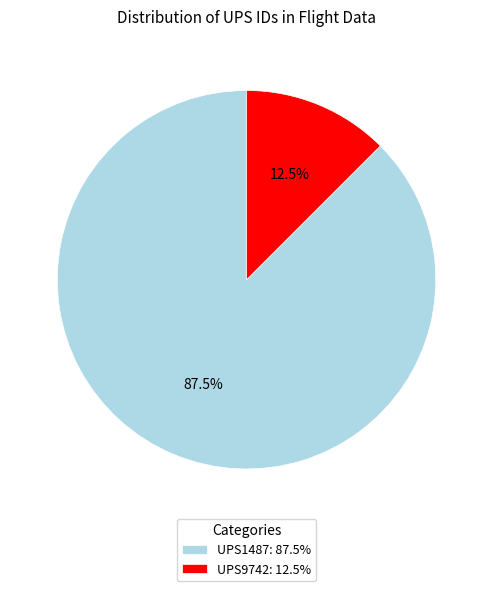

Which has a higher value, UPS1487: 87.5% or UPS9742: 12.5%?

UPS1487: 87.5%